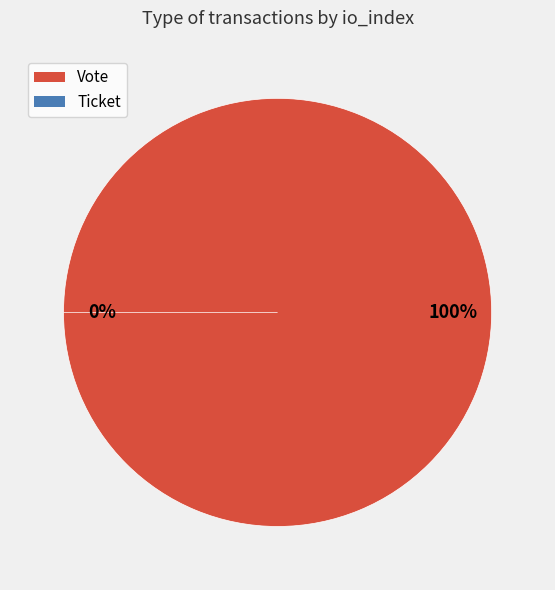

Combined, do Ticket and Vote account for over 50%?

Yes